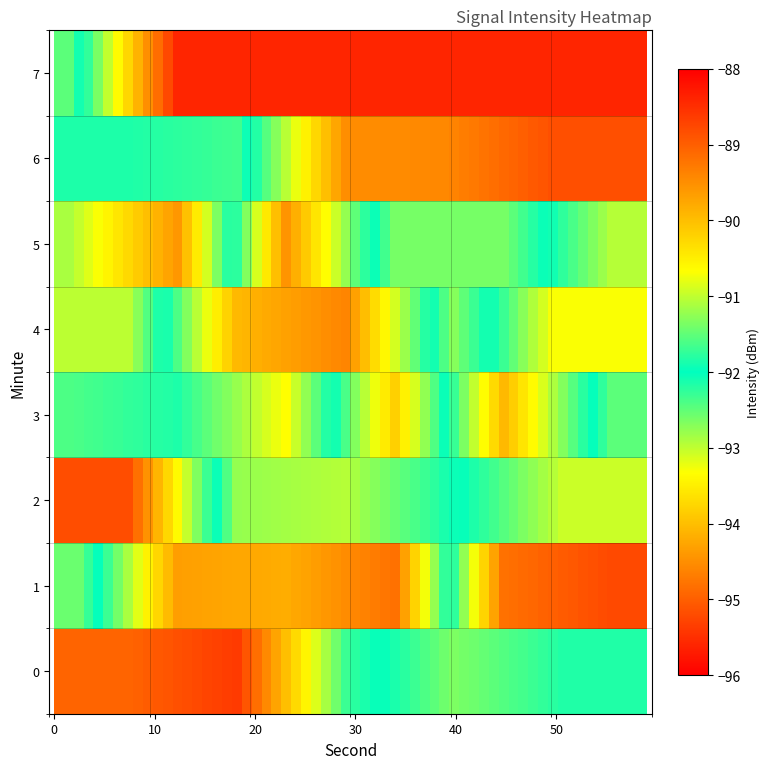

Which series has the largest total across all categories?

1